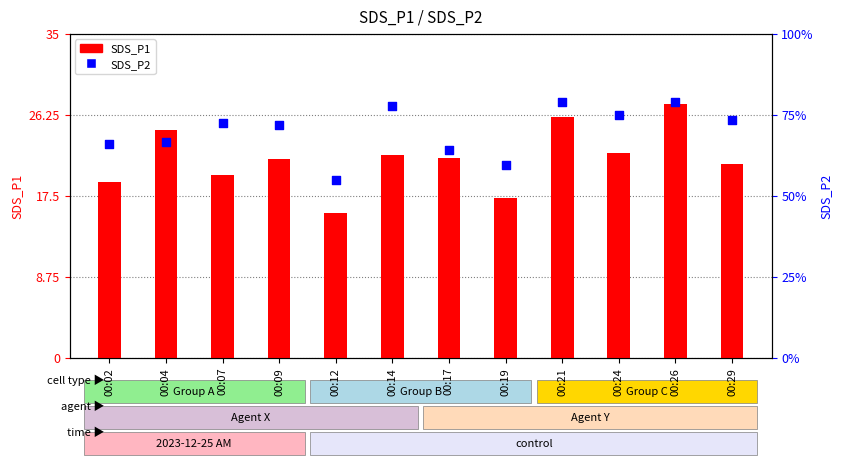

Which series reaches the minimum Y coordinate?

SDS_P2